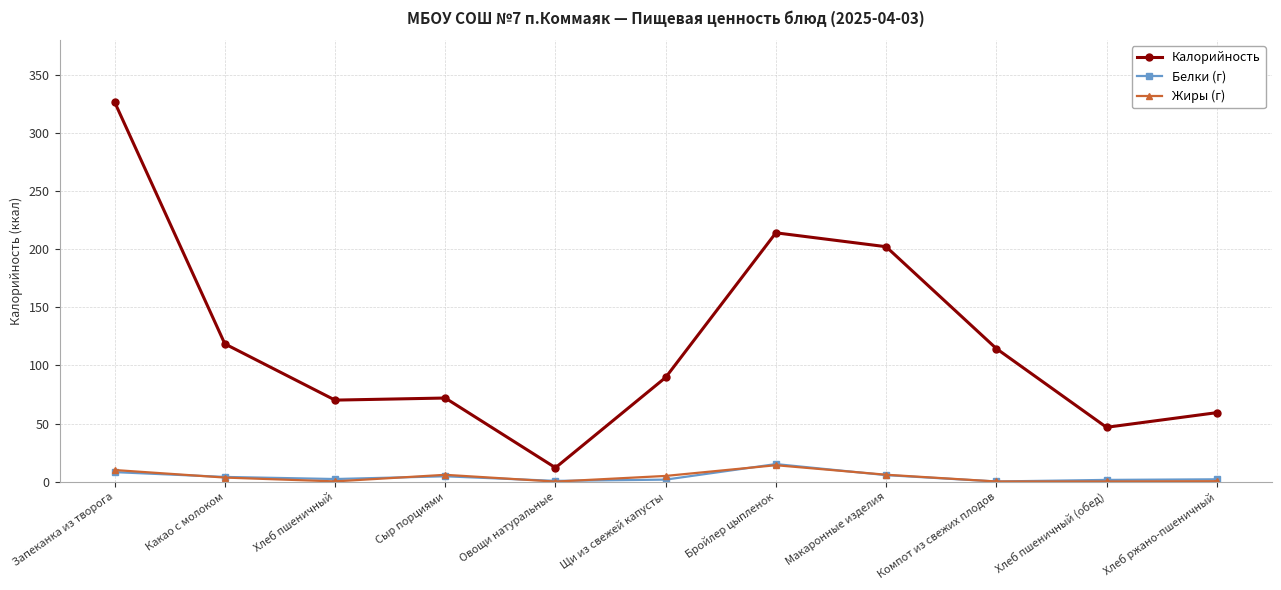

How many lines are shown in the chart?

3